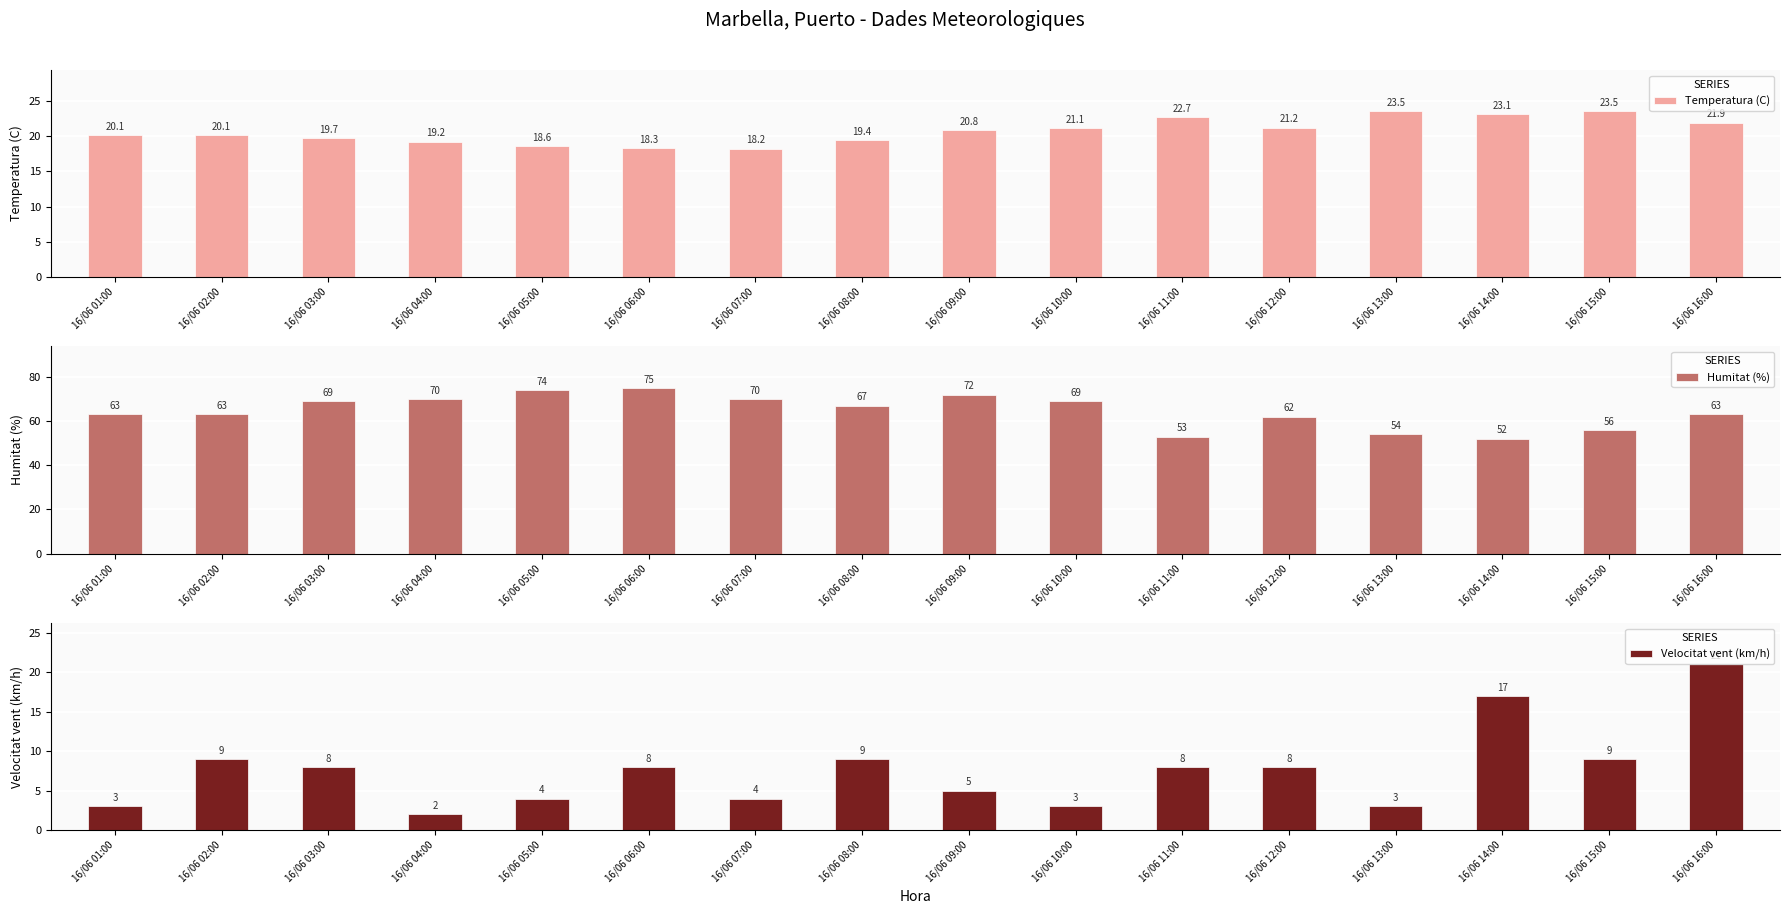

At which label does Humitat (%) first exceed 67?

16/06 03:00